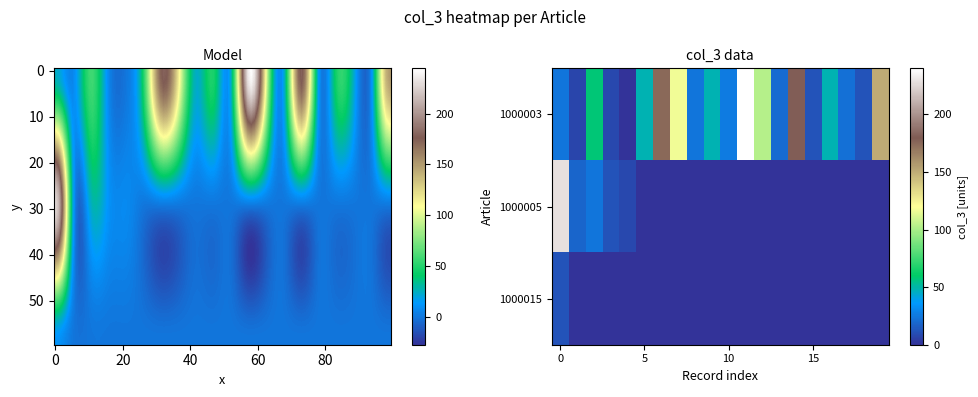

List the series in order of their peak value, highest first.

1000003 MOLSON CANADIAN, 1000005 HENDRICKS, 1000015 HEINEKEN